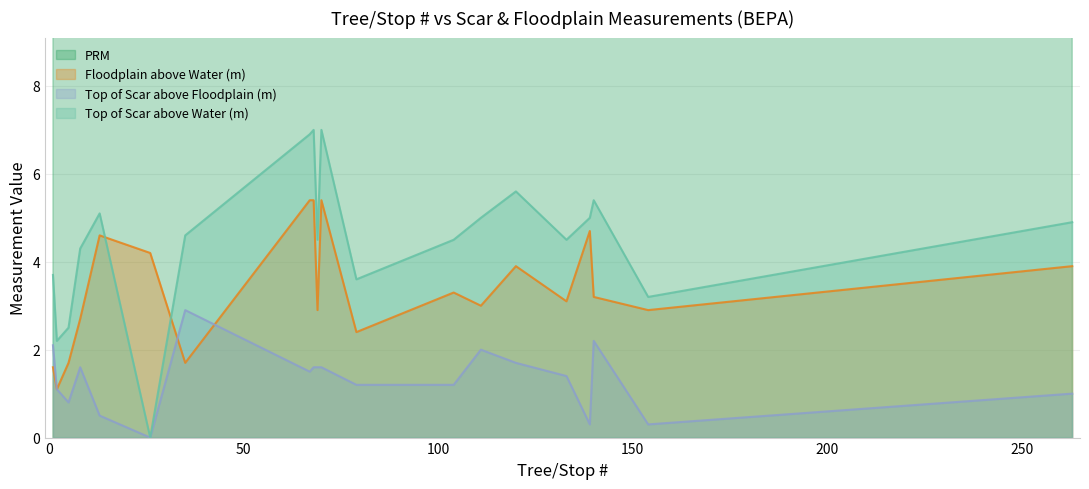

What is the total value across all series at 2?

108.0